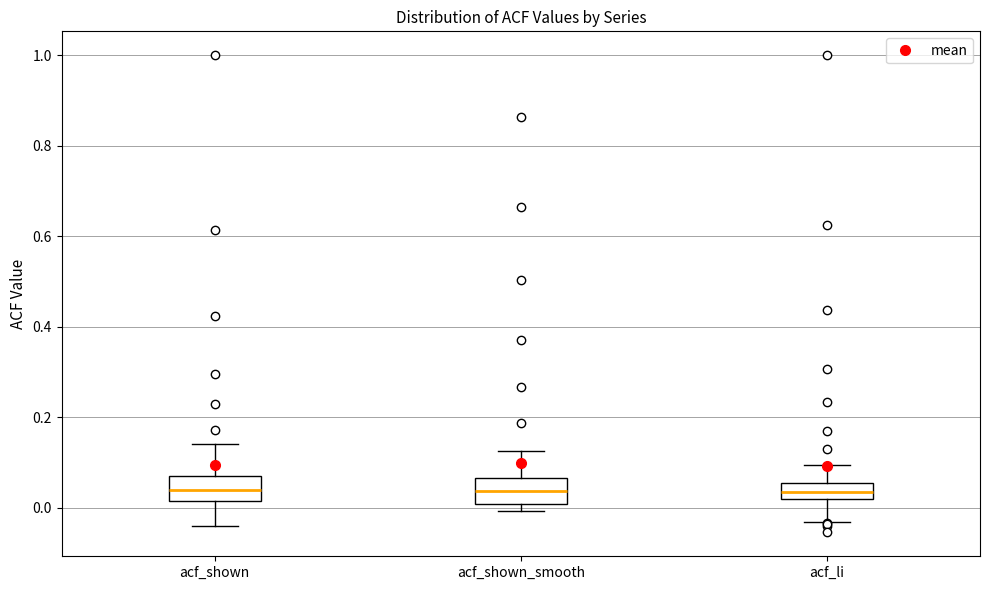

Reading left to right, read every box against the y-axis: the position of its median line, the range the box covers, and the ends of its whiskers. The values are not printed on the chart, so give them approximately, as read against the axis.

acf_shown: median 0.04, box 0.02 to 0.06, whiskers -0.04 to 0.14
acf_shown_smooth: median 0.04, box 0.00 to 0.06, whiskers 0.00 (just below the box's lower edge) to 0.12
acf_li: median 0.04, box 0.02 to 0.06, whiskers -0.04 to 0.10